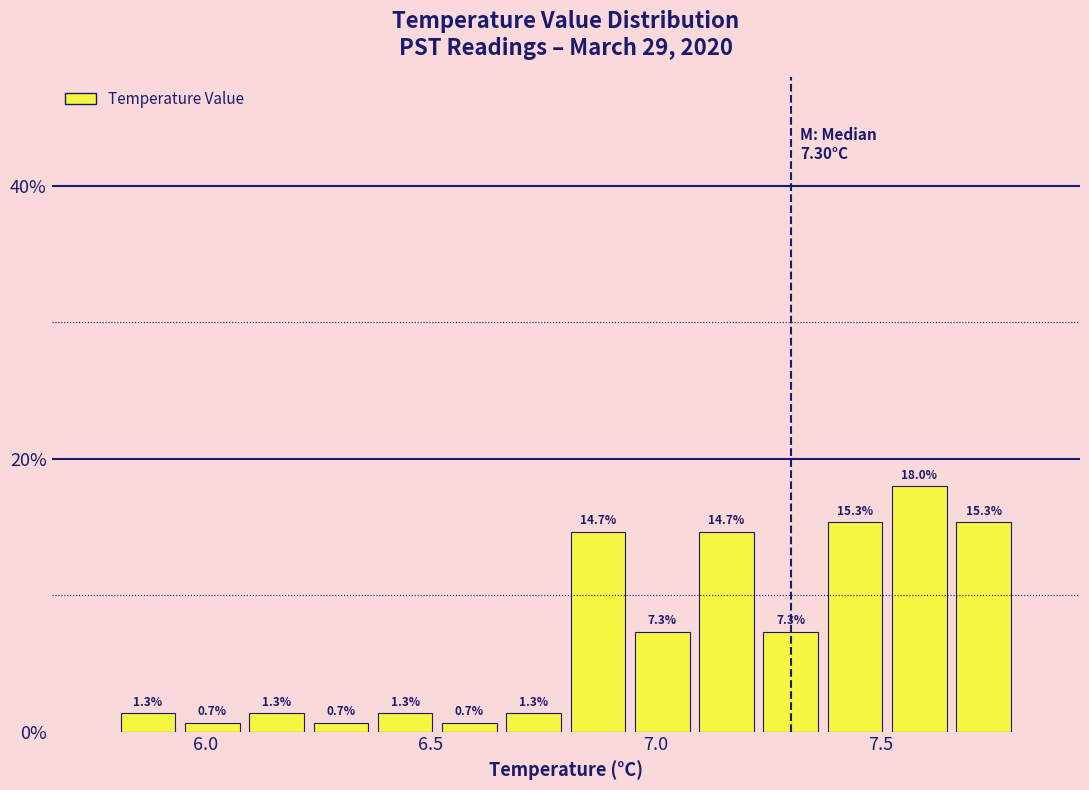

Read against the x-axis, roughly where is the centre of the tallest bar?

7.60